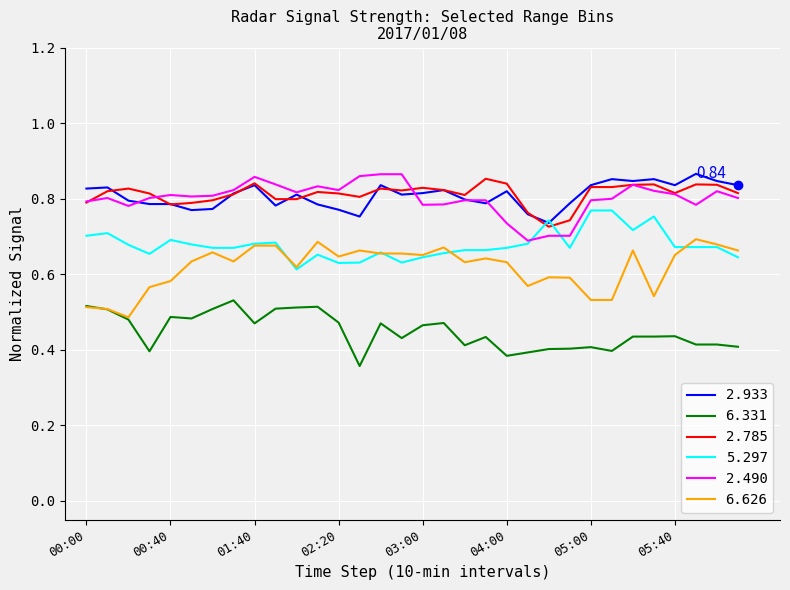

True or false: 6.331 and 5.297 cross at least once.

False